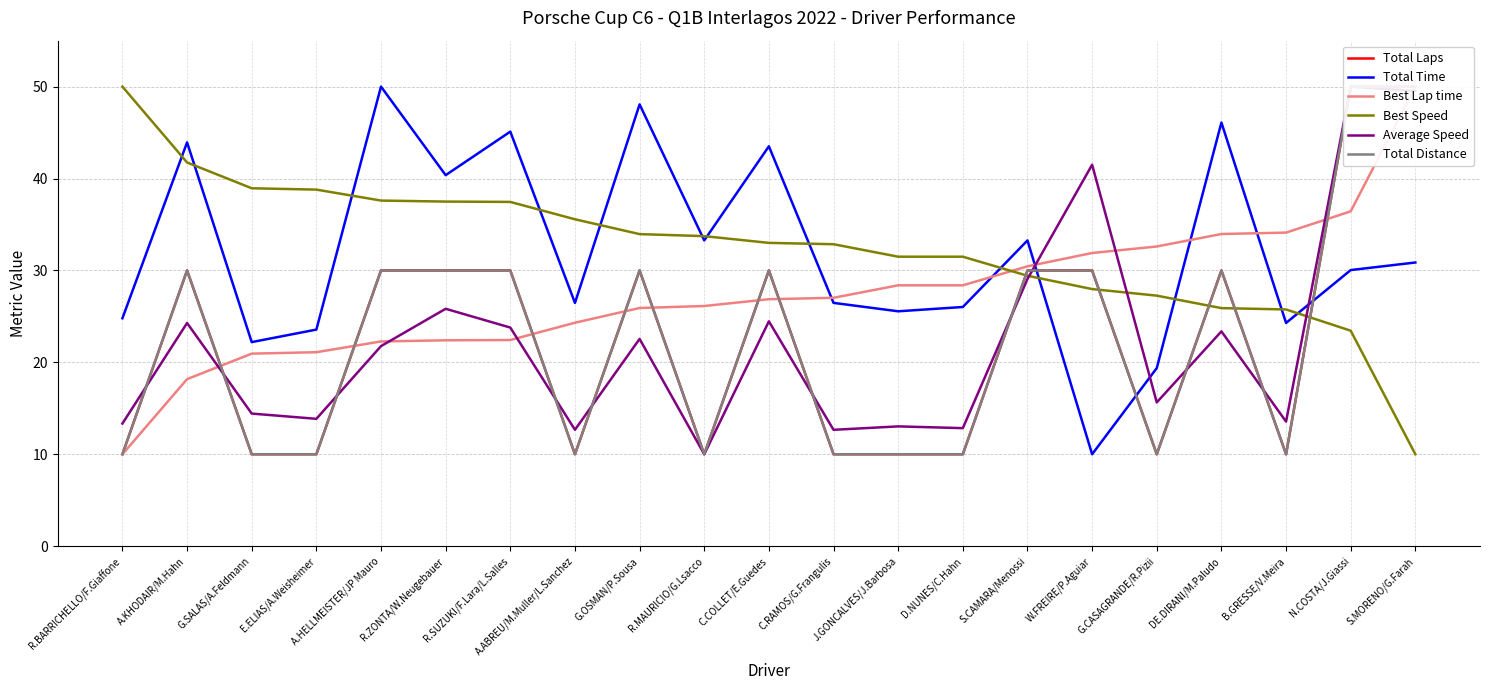

True or false: Total Laps has a value of 10.0 at G.SALAS/A.Feldmann.

True